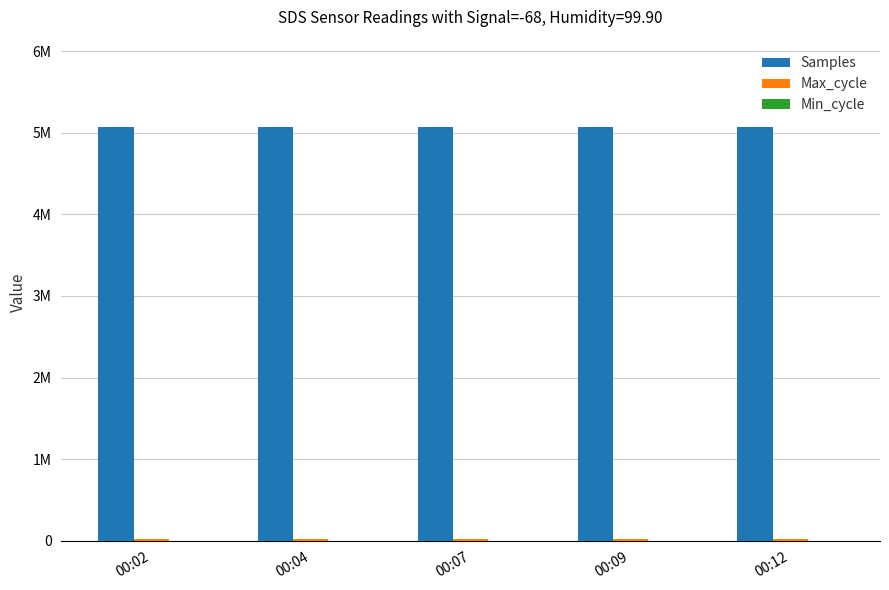

Reading left to right, what are all the values shown in this chart?

Samples: 5072208	5073969	5072170	5073659	5073123
Max_cycle: 20470	20032	20119	20029	20397
Min_cycle: 28	28	28	28	28